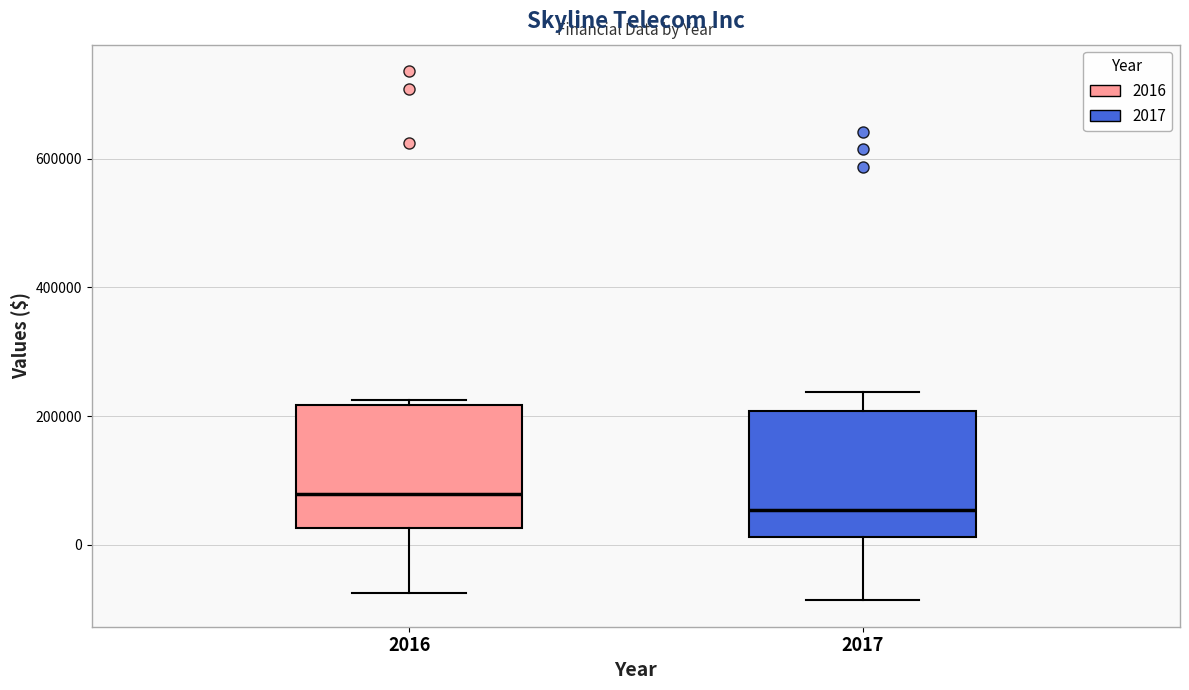

Where does the lower whisker of the box at x = 2016 end on the y-axis? The values are not printed on the chart, so give them approximately, as read against the axis.

-80000